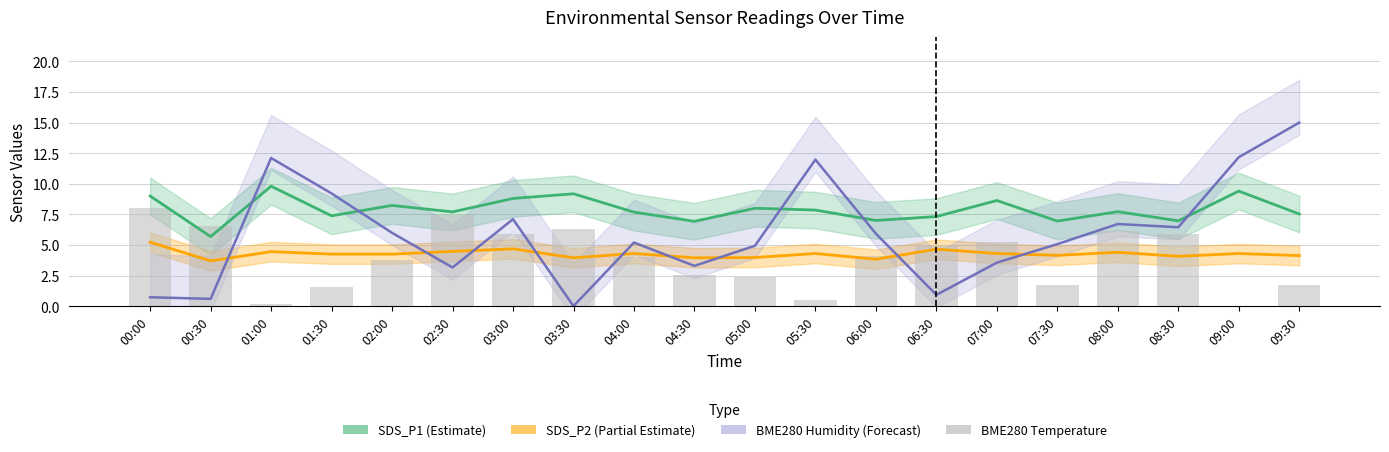

Is the value of BME280 Humidity (Forecast) at 09:30 greater than the value of BME280 Temperature at 03:00?

Yes